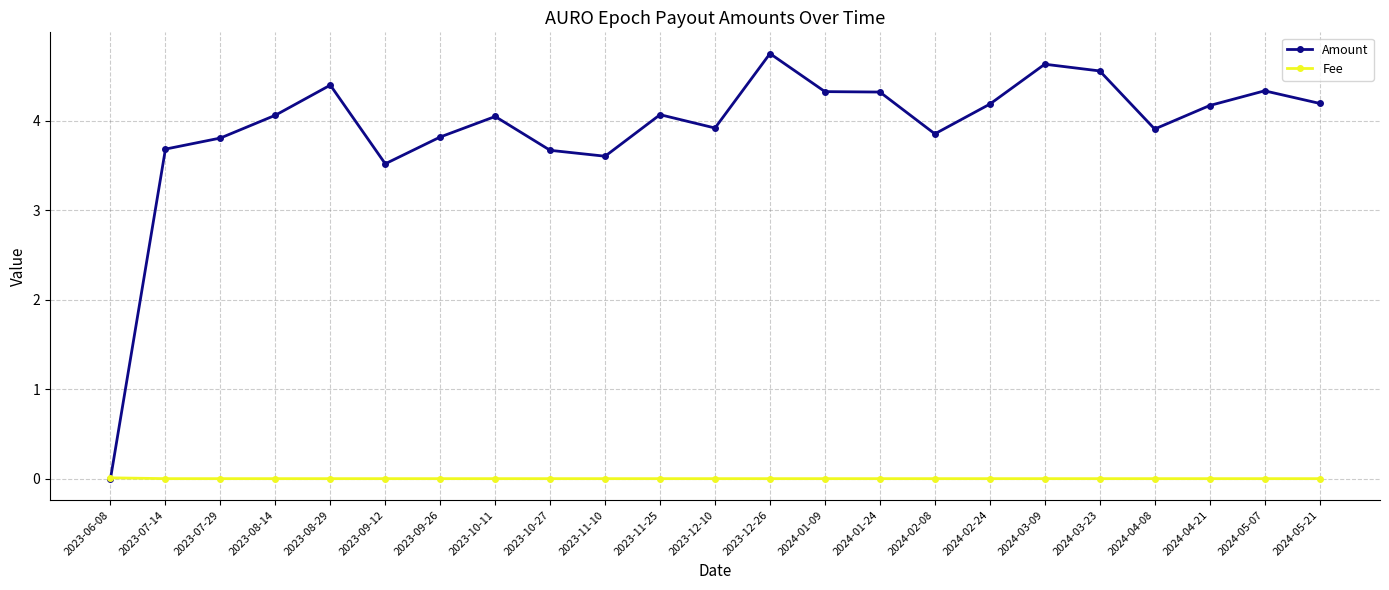

How many times do Fee and Amount cross each other?

1